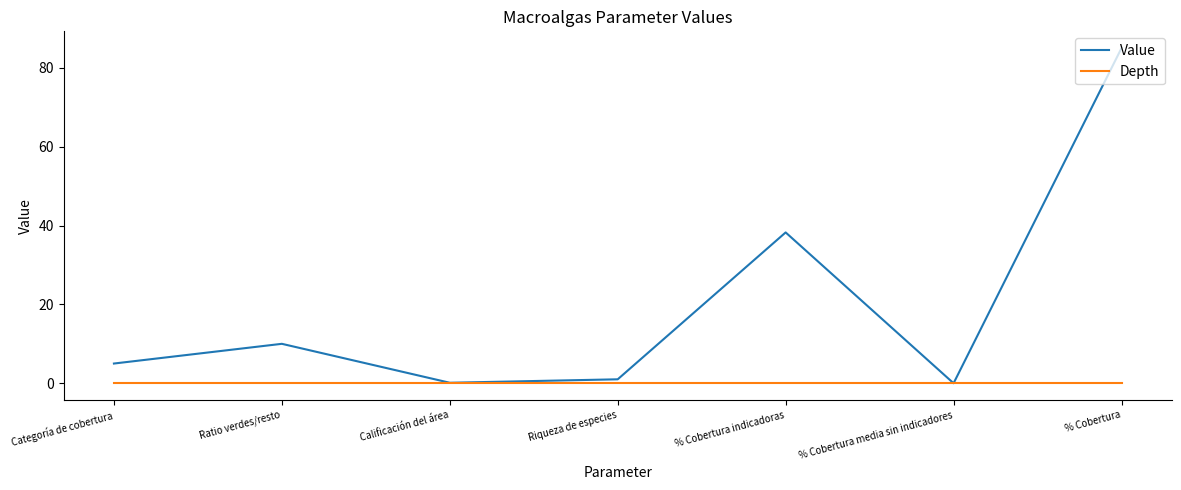

What is the spread (max minus min) of values at % Cobertura?

85.0